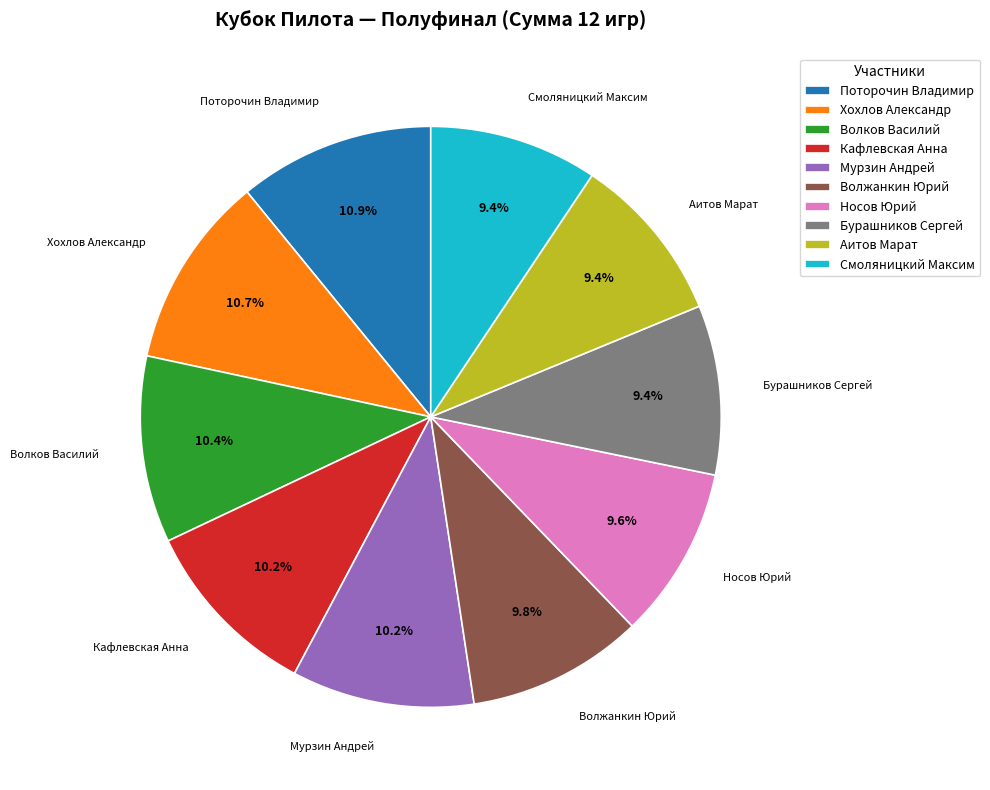

Approximately how many times larger is the value at Мурзин Андрей compared to Поторочин Владимир?

0.9